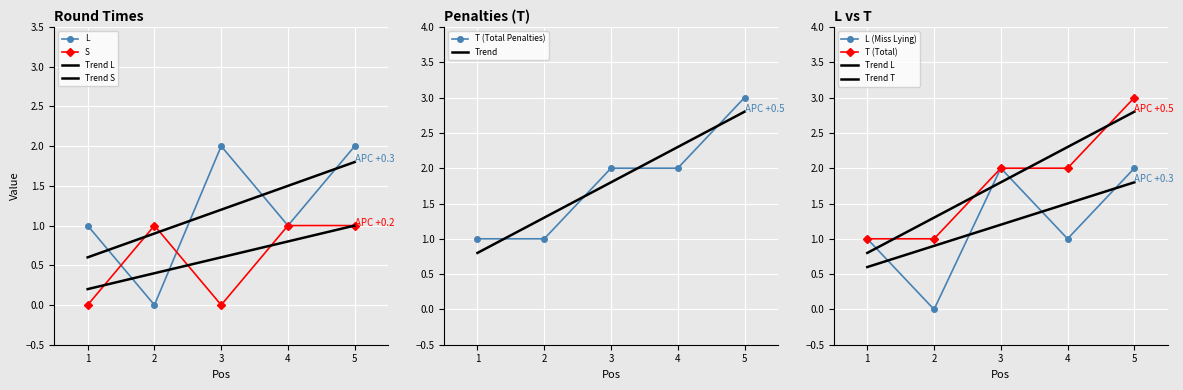

Count the L values in the range 1 to 2.

4